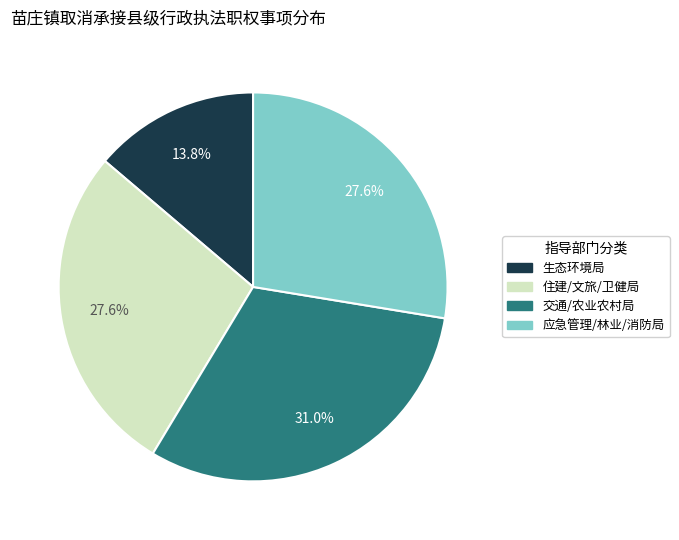

How many slices are in this pie chart?

4